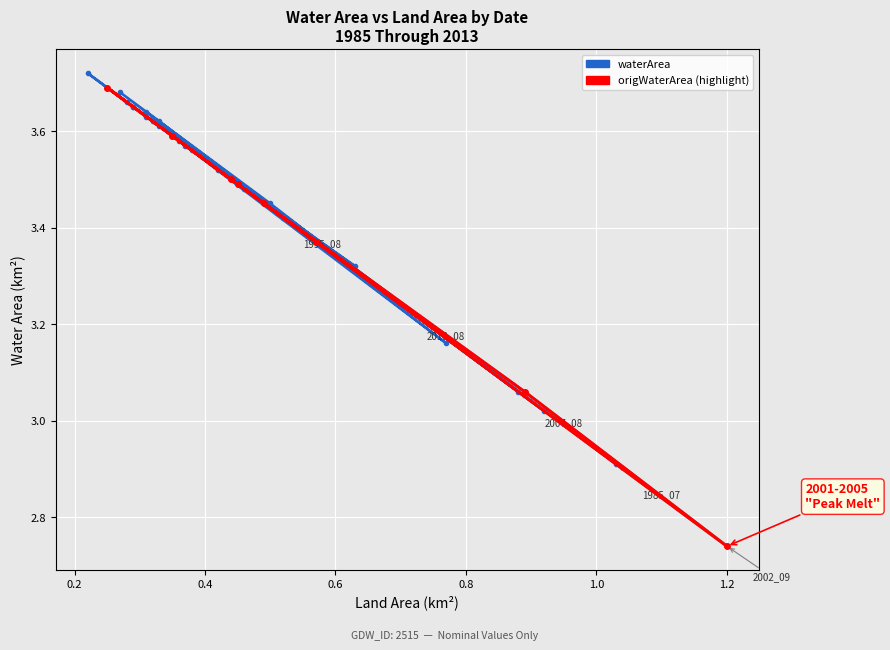

At which category does landArea reach its first local valley?

1986_08